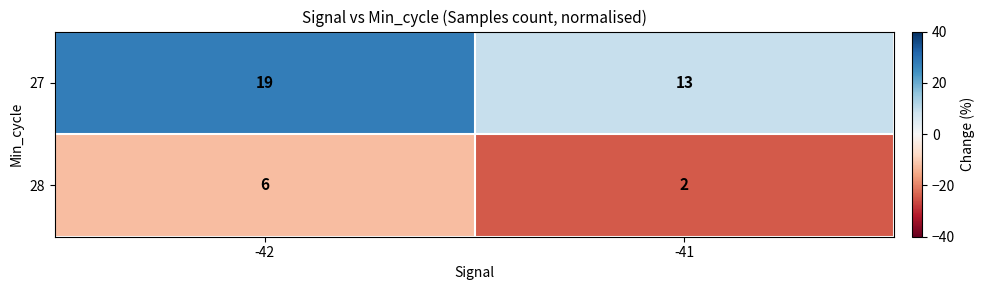

Rank the series at -41 from lowest to highest value.

28, 27